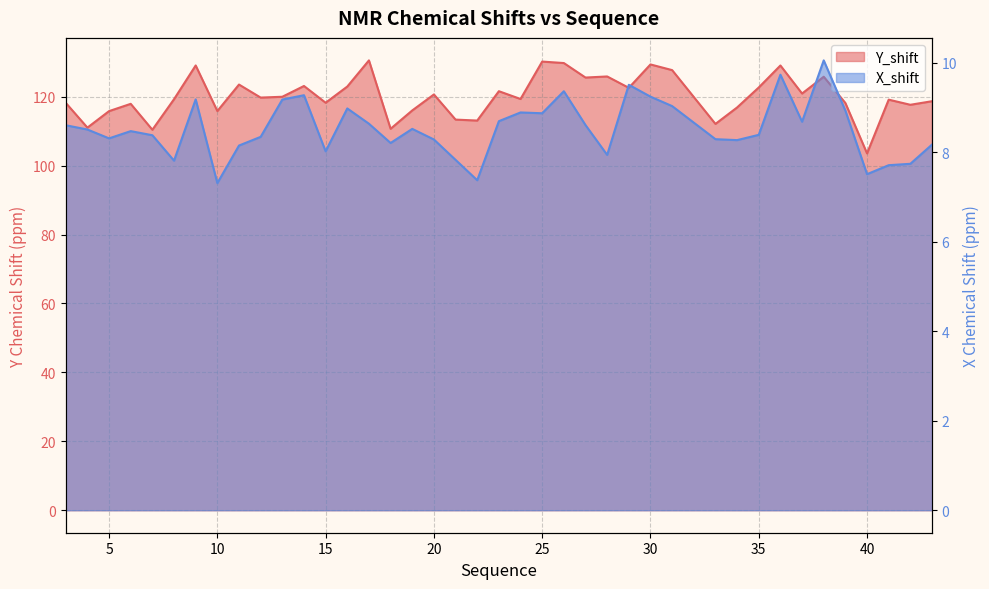

What is the sum of the X_shift values at 6 and 22?

15.8